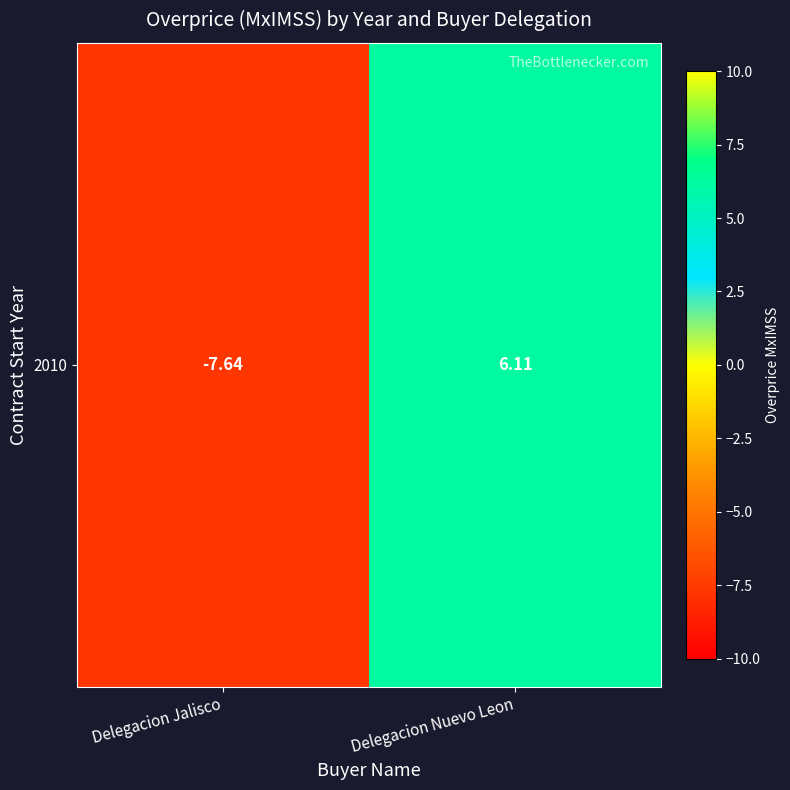

Which has a higher value, Delegacion Jalisco or Delegacion Nuevo Leon?

Delegacion Nuevo Leon